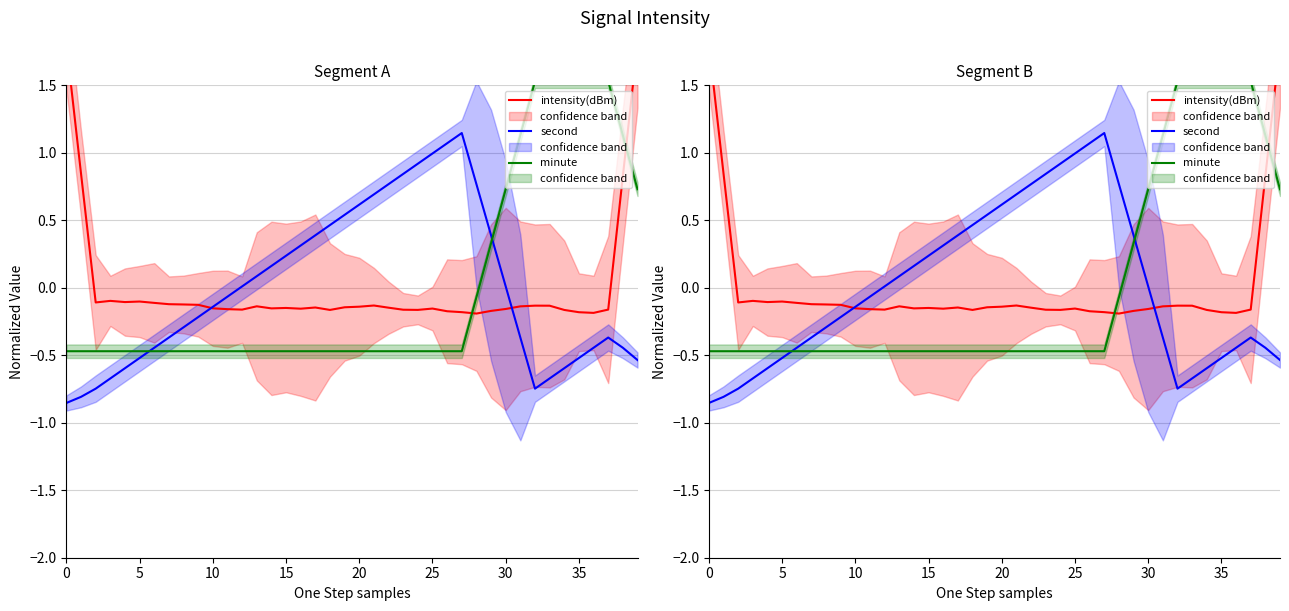

What is the label of the 9th point from the right?

31